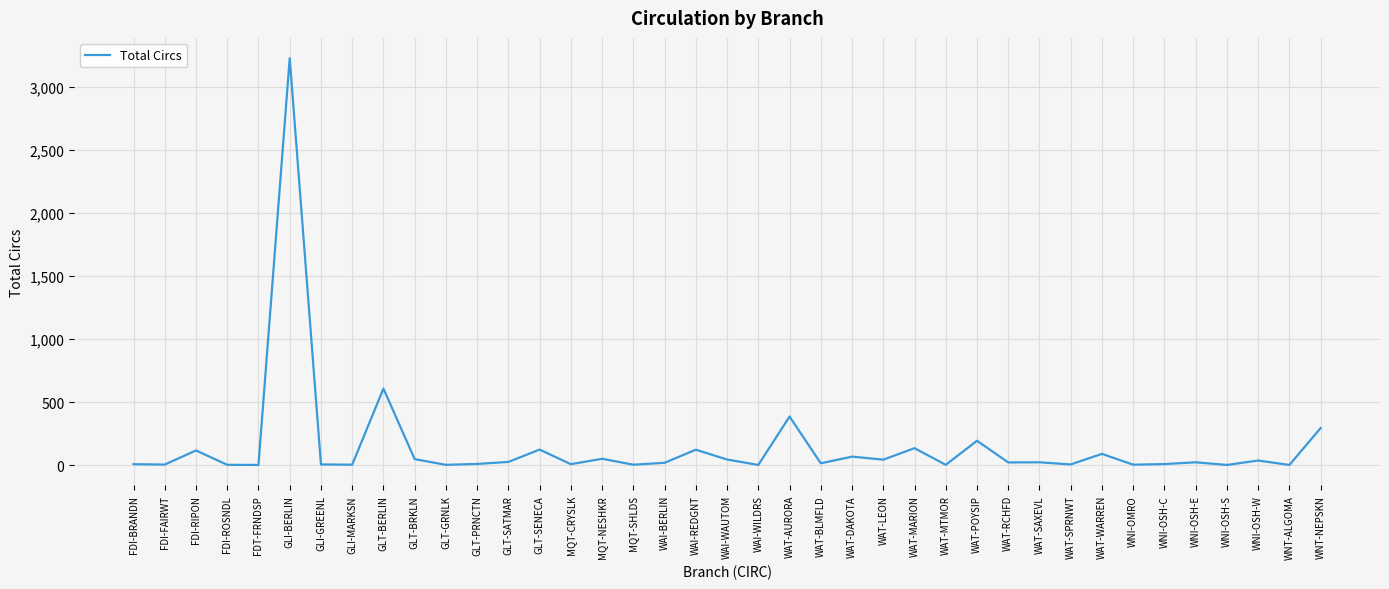

What is the average value?

148